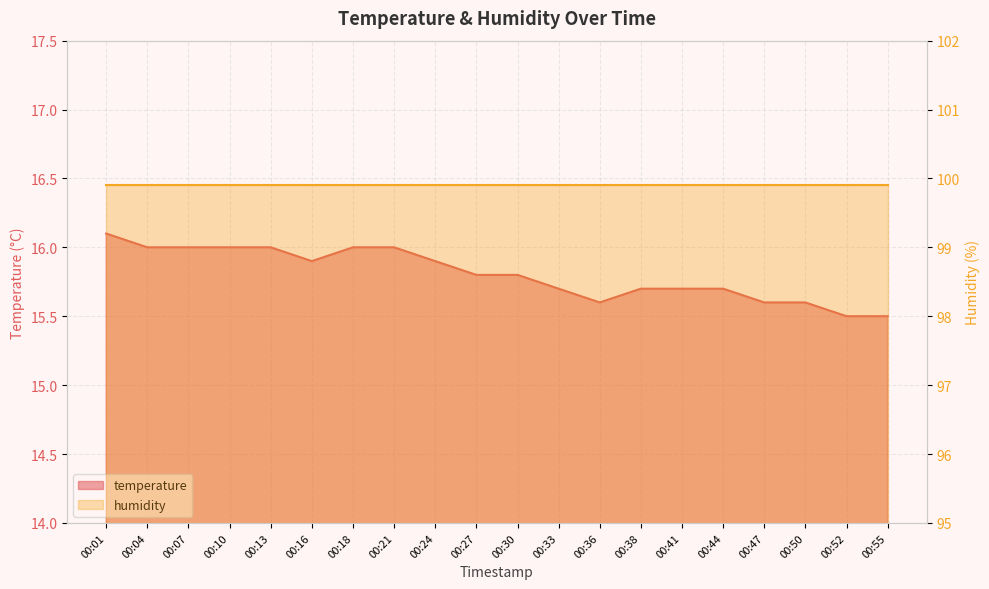

Count the values in the range 15 to 16.

19